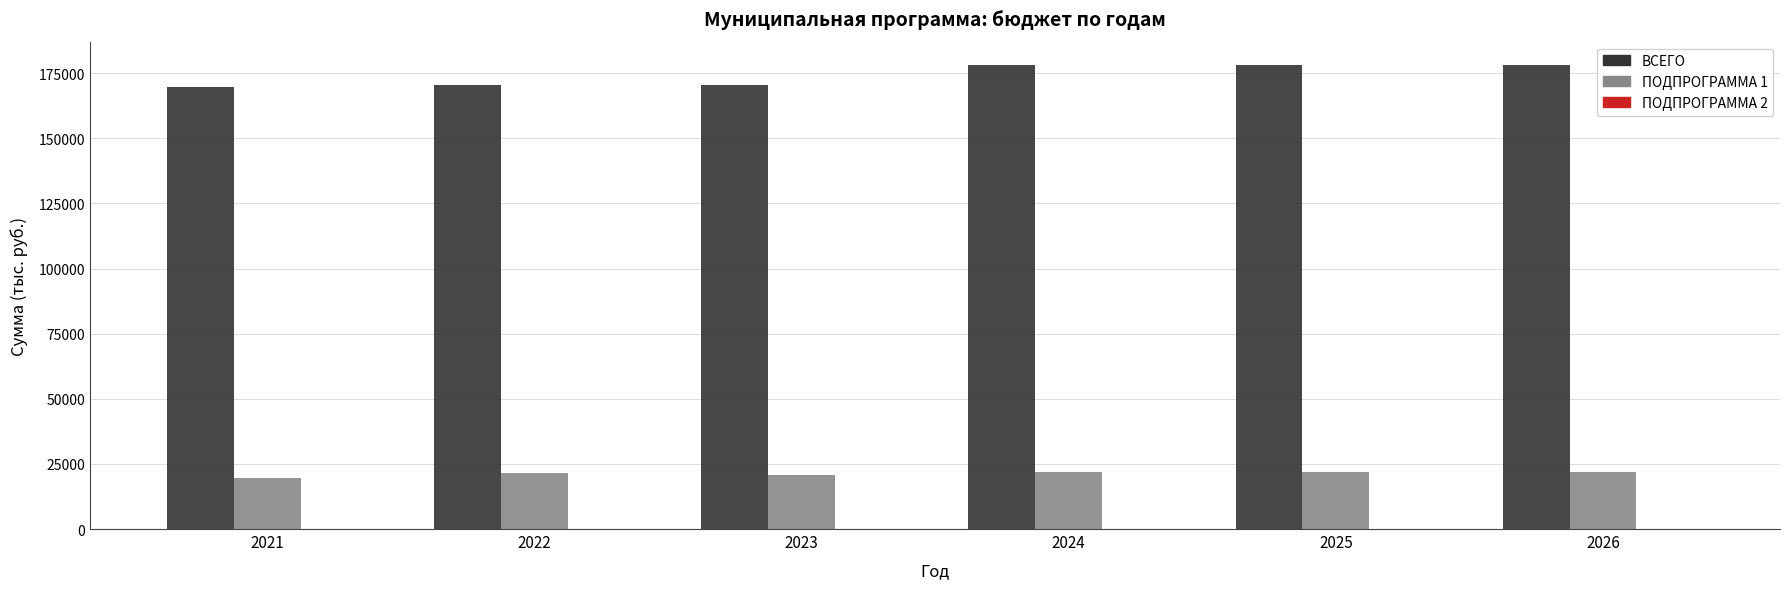

The value of ПОДПРОГРАММА 1 at 2026 is 21936.0. True or false?

True